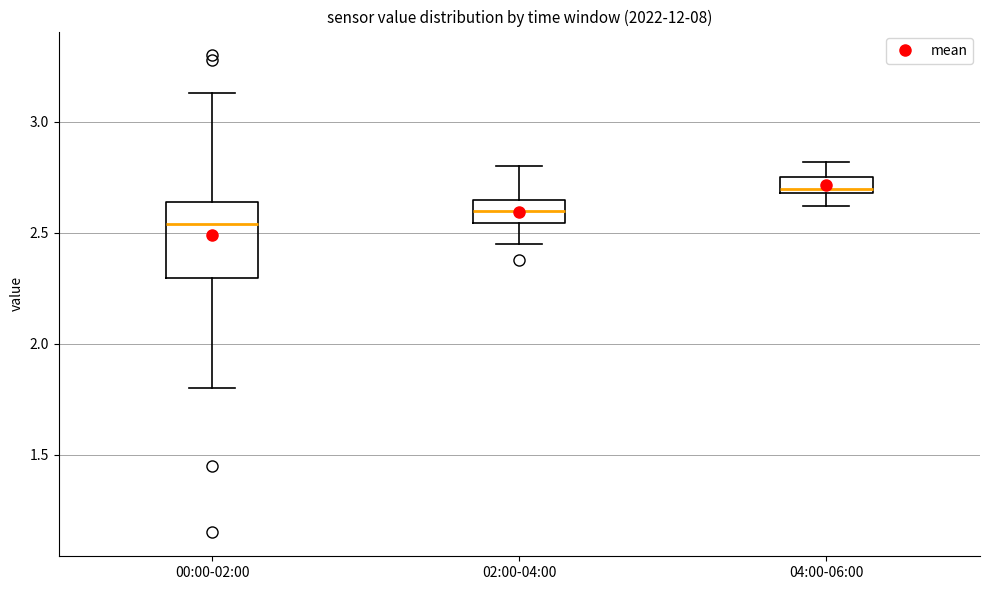

Which box is the tallest, from its lower edge to its upper edge?

00:00-02:00